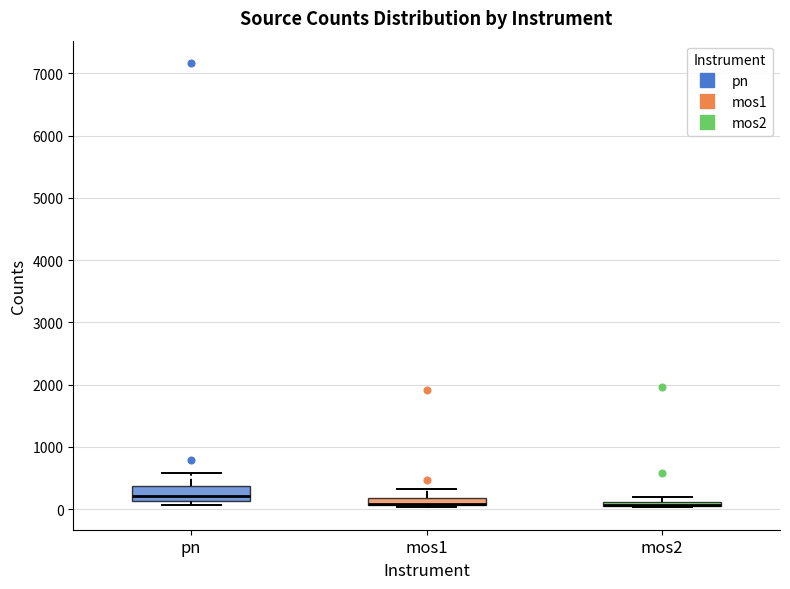

Which box is the tallest, from its lower edge to its upper edge?

pn